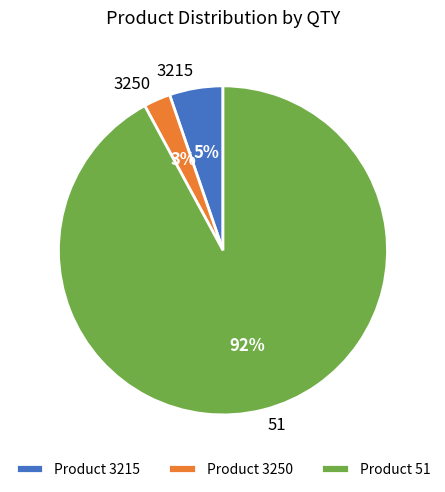

Combined, do Product 3250 and Product 51 account for over 50%?

Yes